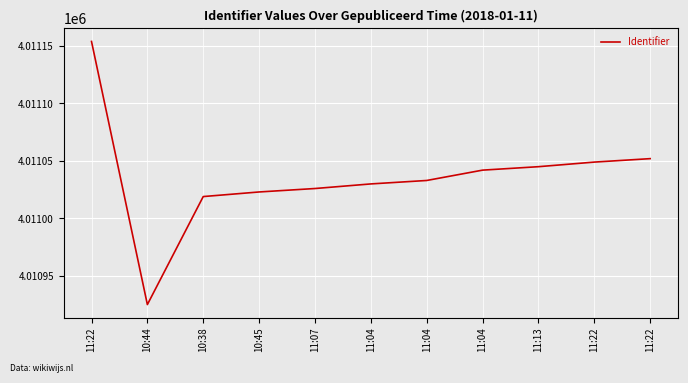

Reading right to left, list all the values displayed in this chart.

11:22=4011052	11:22=4011049	11:13=4011045	11:04=4011042	11:04=4011033	11:04=4011030	11:07=4011026	10:45=4011023	10:38=4011019	10:44=4010925	11:22=4011154